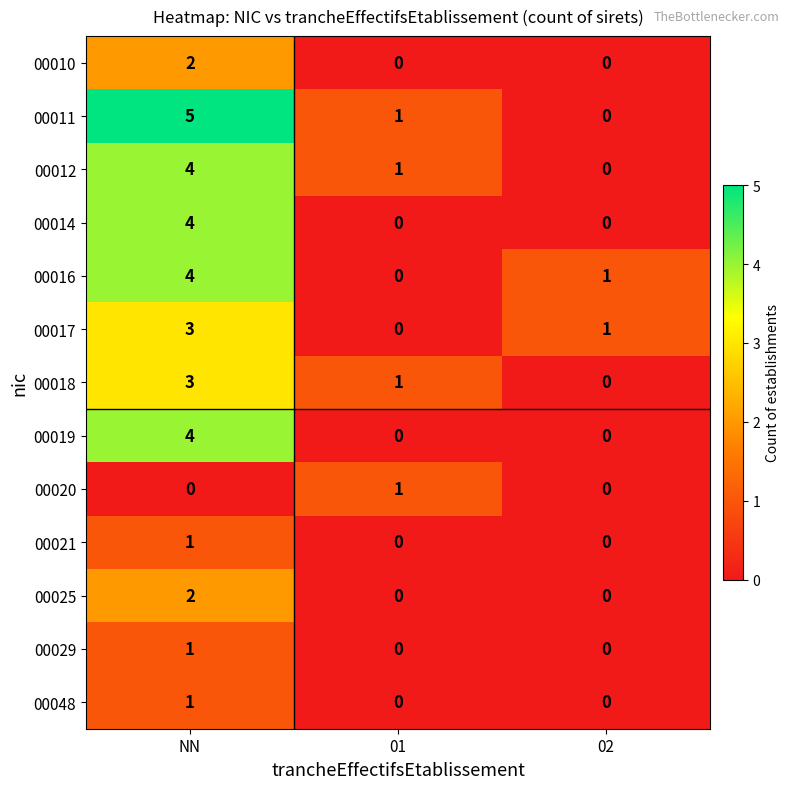

Between NN and 02, which series saw the biggest shift?

00011